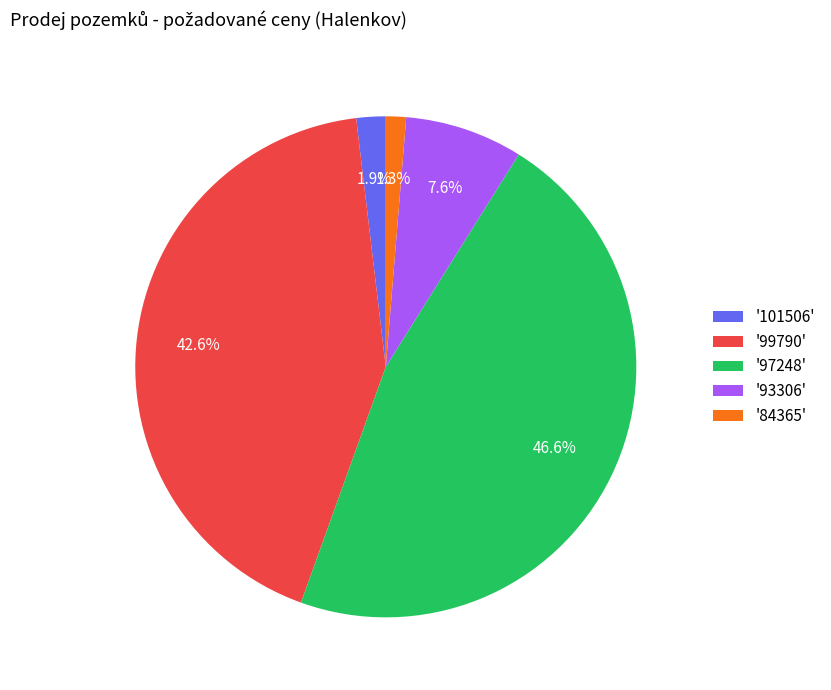

Rank the categories by value from lowest to highest.

'84365', '101506', '93306', '99790', '97248'